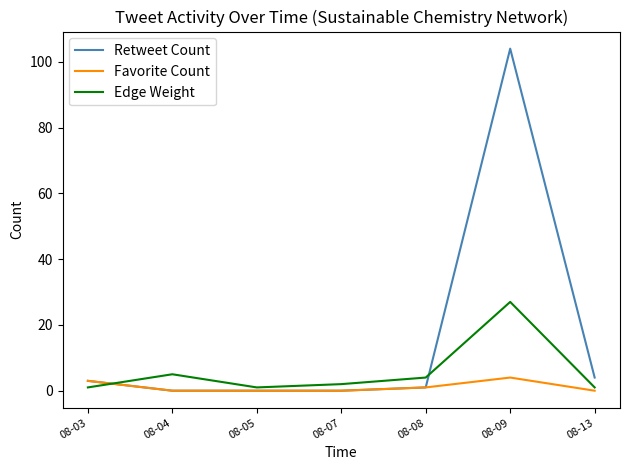

Reading right to left, transcribe all the data shown in this chart.

Retweet Count: 4	104	1	0	0	0	3
Favorite Count: 0	4	1	0	0	0	3
Edge Weight: 1	27	4	2	1	5	1